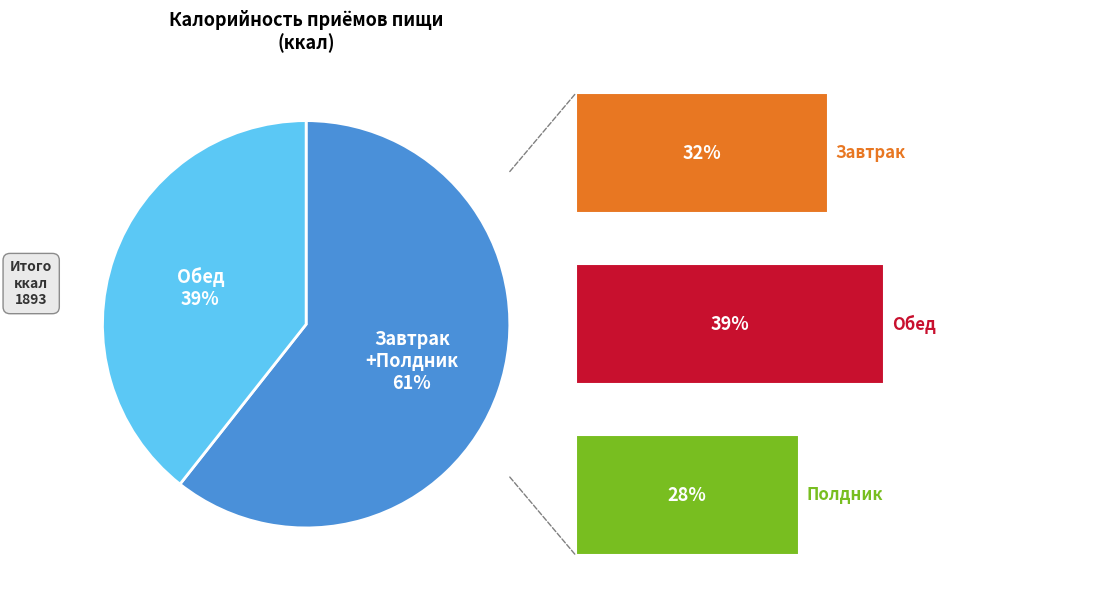

Is Полдник the majority of the pie?

No